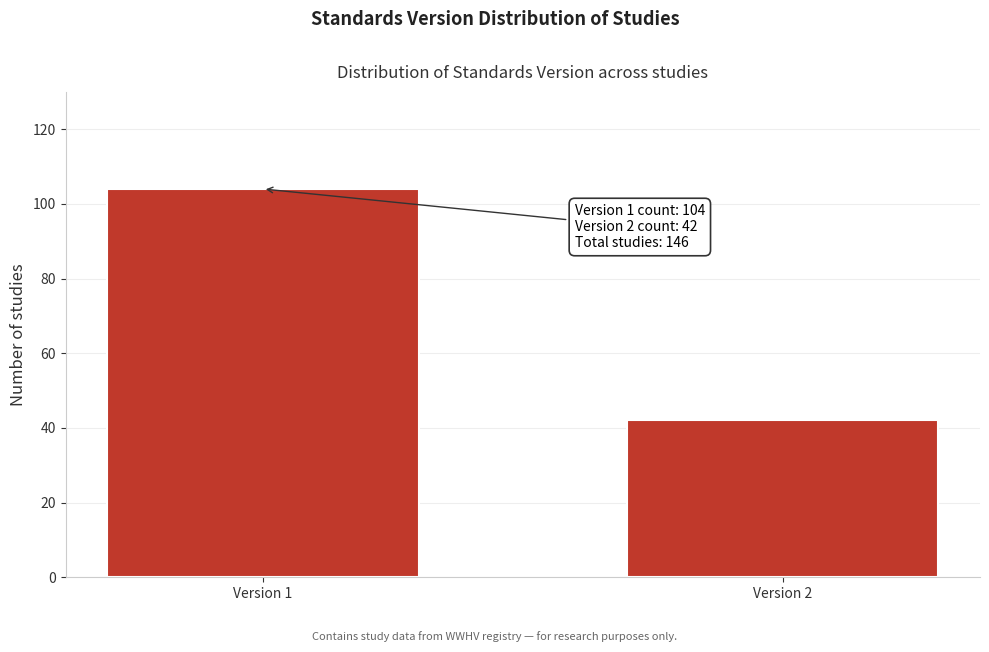

Reading left to right, transcribe all the data shown in this chart.

Version 1=104	Version 2=42